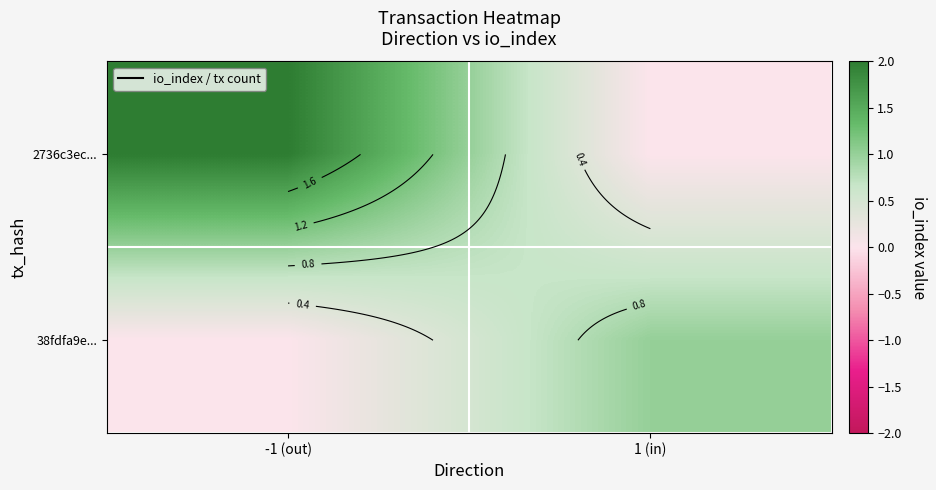

At which label is 38fdfa9e... closest to 0?

-1 (out)